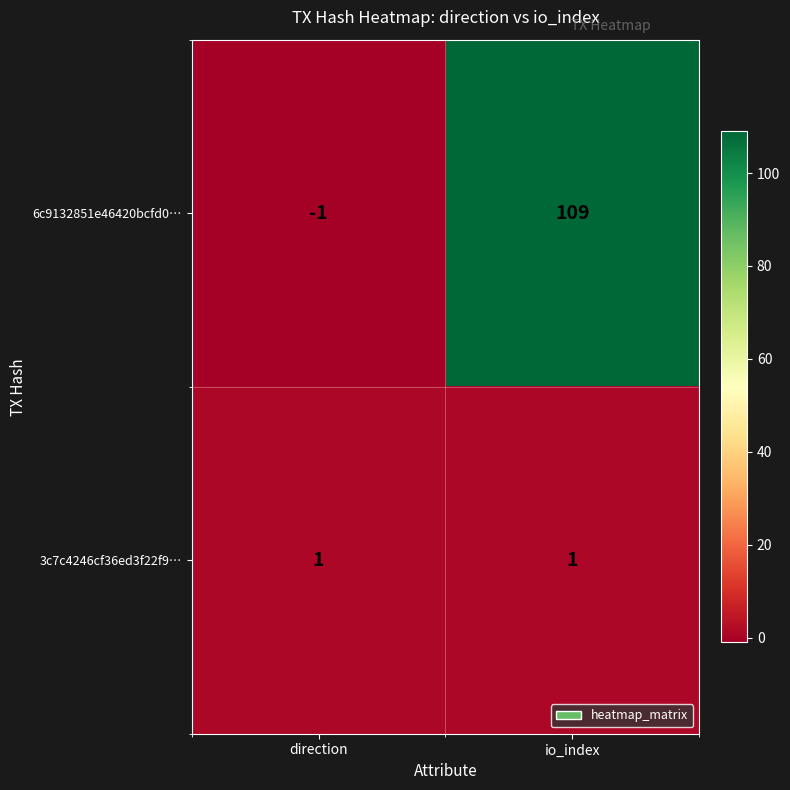

The 3c7c4246cf36ed3f22f9… series shows 2 at direction. True or false?

False